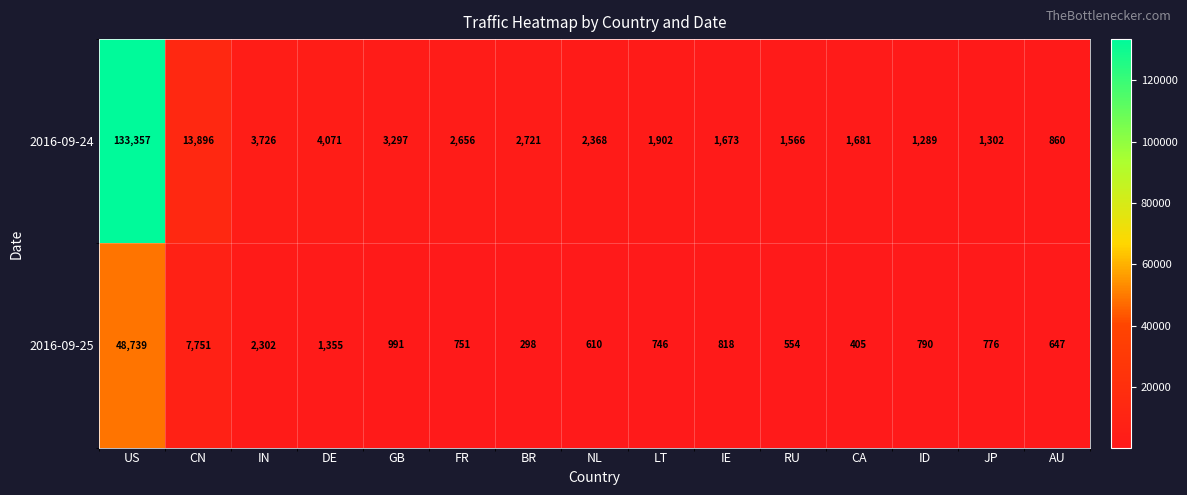

Reading left to right, extract all data points from this chart.

2016-09-24: US=133357	CN=13896	IN=3726	DE=4071	GB=3297	FR=2656	BR=2721	NL=2368	LT=1902	IE=1673	RU=1566	CA=1681	ID=1289	JP=1302	AU=860
2016-09-25: US=48739	CN=7751	IN=2302	DE=1355	GB=991	FR=751	BR=298	NL=610	LT=746	IE=818	RU=554	CA=405	ID=790	JP=776	AU=647